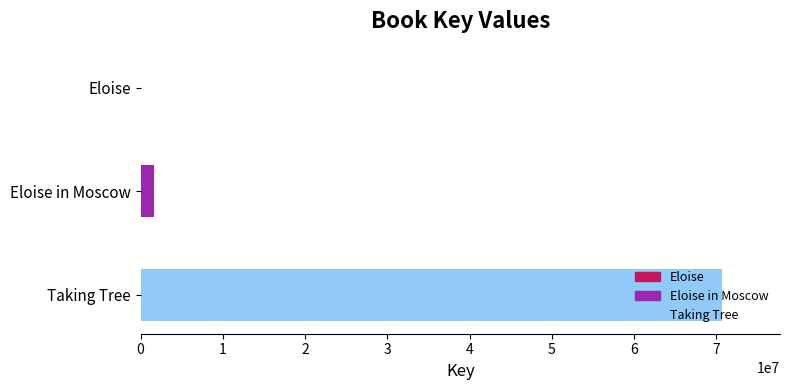

The chart shows a value of 70655402 at Taking Tree. True or false?

True